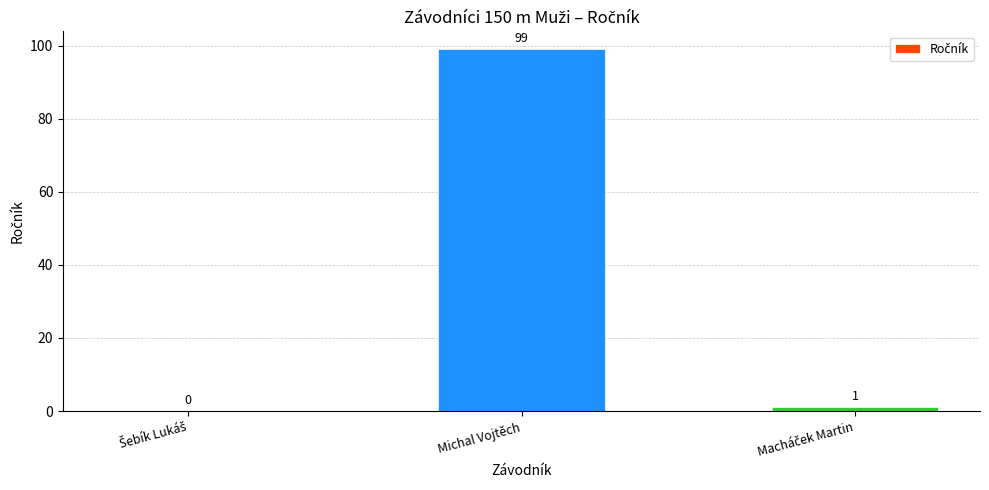

At which label does the data first exceed 1?

Michal Vojtěch